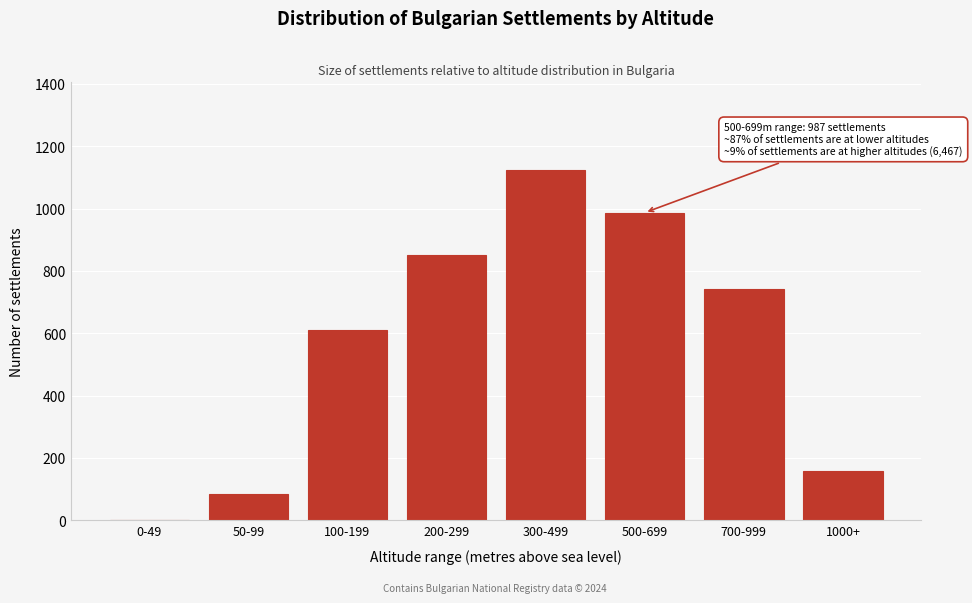

Reading left to right, what are all the values shown in this chart?

0-49=0	50-99=85	100-199=612	200-299=850	300-499=1124	500-699=987	700-999=743	1000+=158